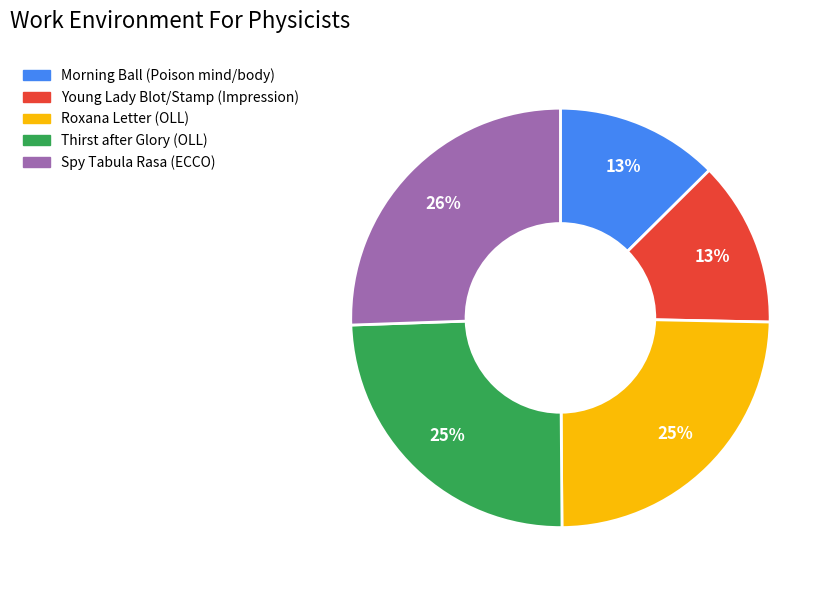

To the nearest percent, what percentage of the pie is Morning Ball (Poison mind/body)?

13%